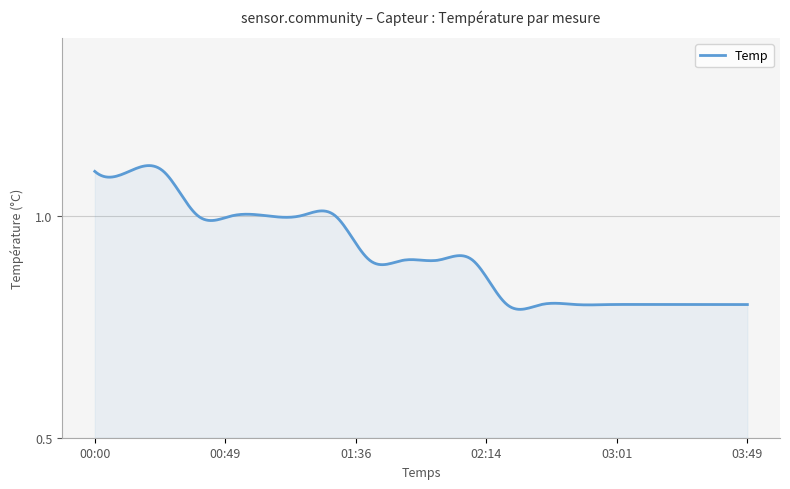

What is the difference between the maximum and minimum values?

0.3